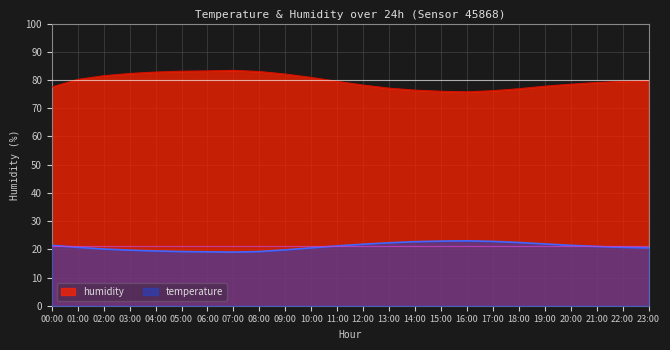

Reading right to left, list all the values displayed in this chart.

temperature: 23:00=20.5	22:00=20.7	21:00=21.0	20:00=21.4	19:00=21.9	18:00=22.4	17:00=22.8	16:00=23.0	15:00=22.9	14:00=22.7	13:00=22.3	12:00=21.8	11:00=21.2	10:00=20.5	09:00=19.8	08:00=19.2	07:00=19.0	06:00=19.1	05:00=19.2	04:00=19.4	03:00=19.7	02:00=20.1	01:00=20.7	00:00=21.4
humidity: 23:00=79.8	22:00=79.5	21:00=79.1	20:00=78.5	19:00=77.8	18:00=76.9	17:00=76.2	16:00=75.8	15:00=76.0	14:00=76.4	13:00=77.1	12:00=78.2	11:00=79.5	10:00=80.9	09:00=82.1	08:00=83.0	07:00=83.4	06:00=83.2	05:00=83.1	04:00=82.8	03:00=82.3	02:00=81.5	01:00=80.2	00:00=77.5